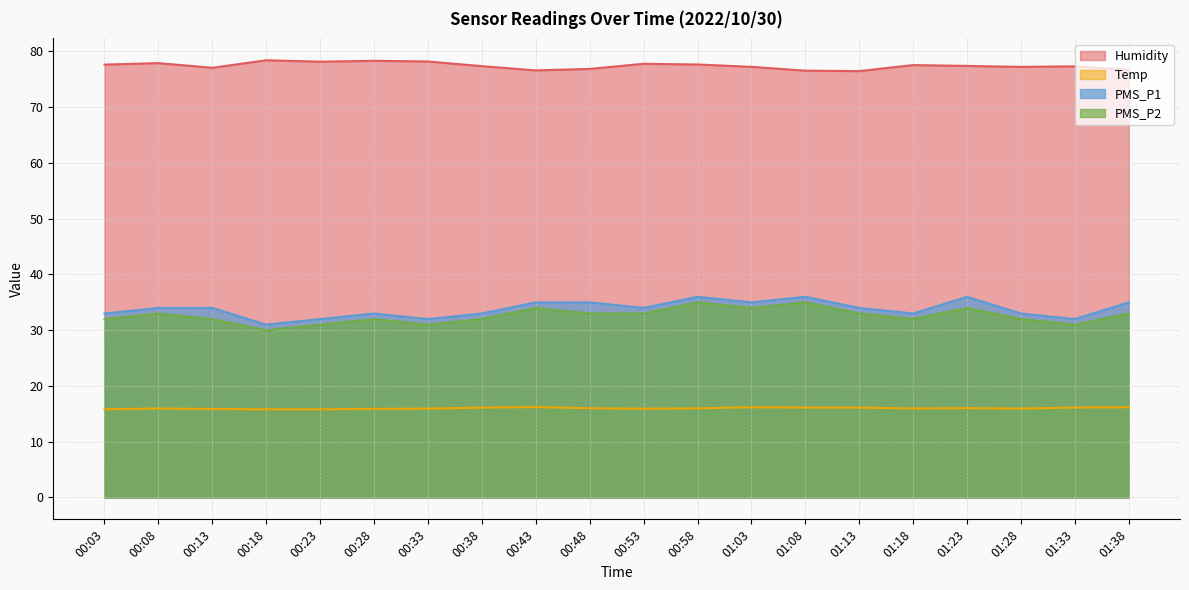

Between 00:13 and 01:08, which series saw the biggest shift?

PMS_P2